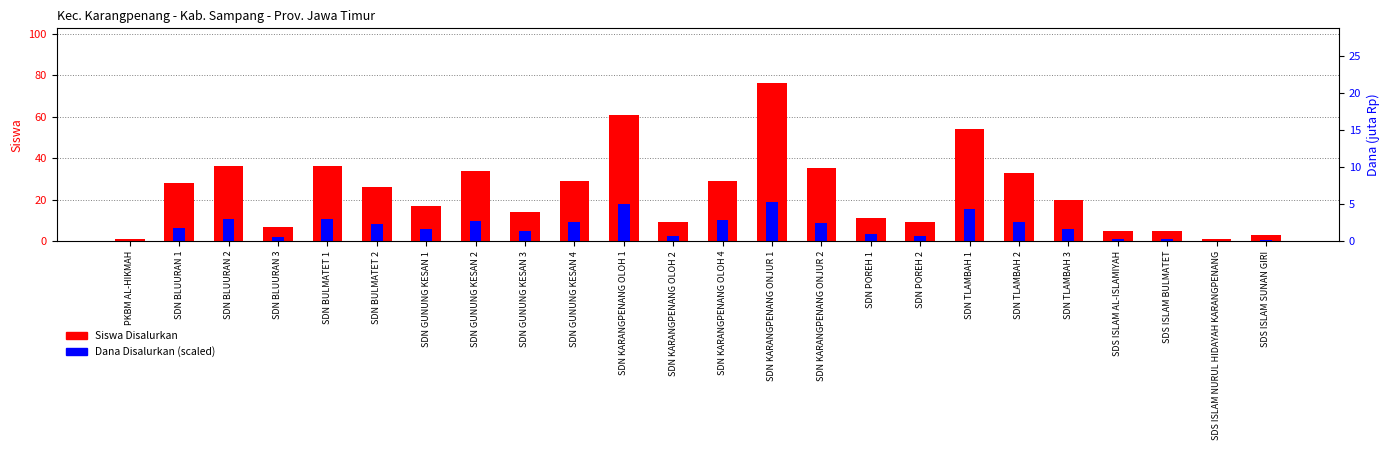

Which series has the largest total across all categories?

Siswa Disalurkan